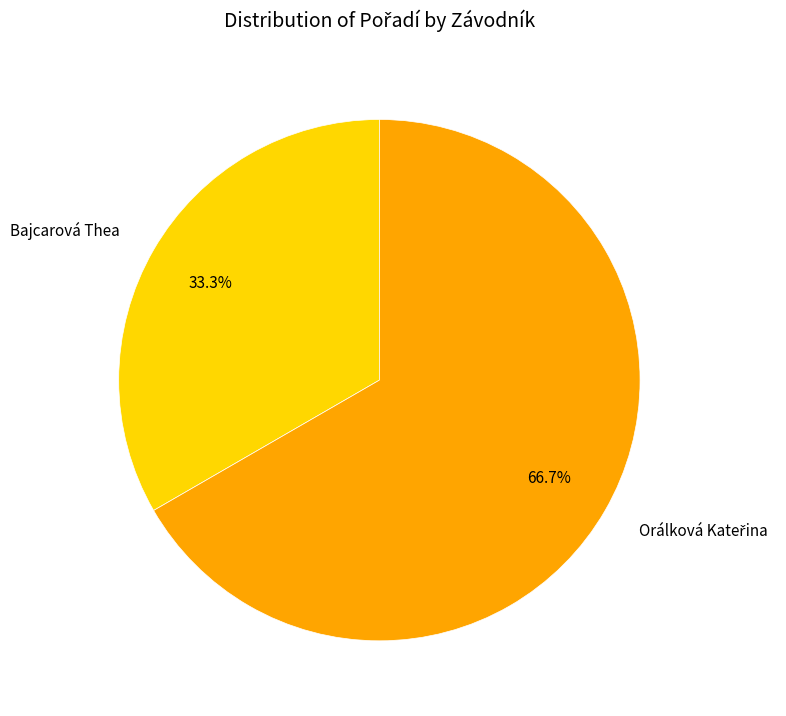

Which slice is the smallest?

Bajcarová Thea